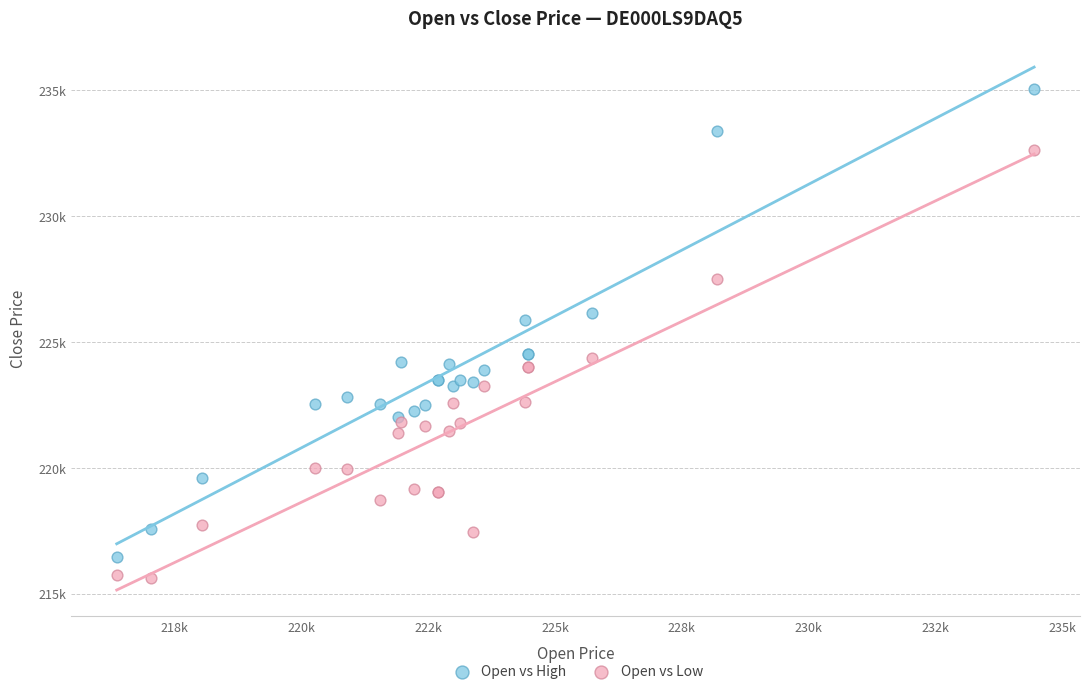

Which series has the widest spread of Y values?

Open vs High